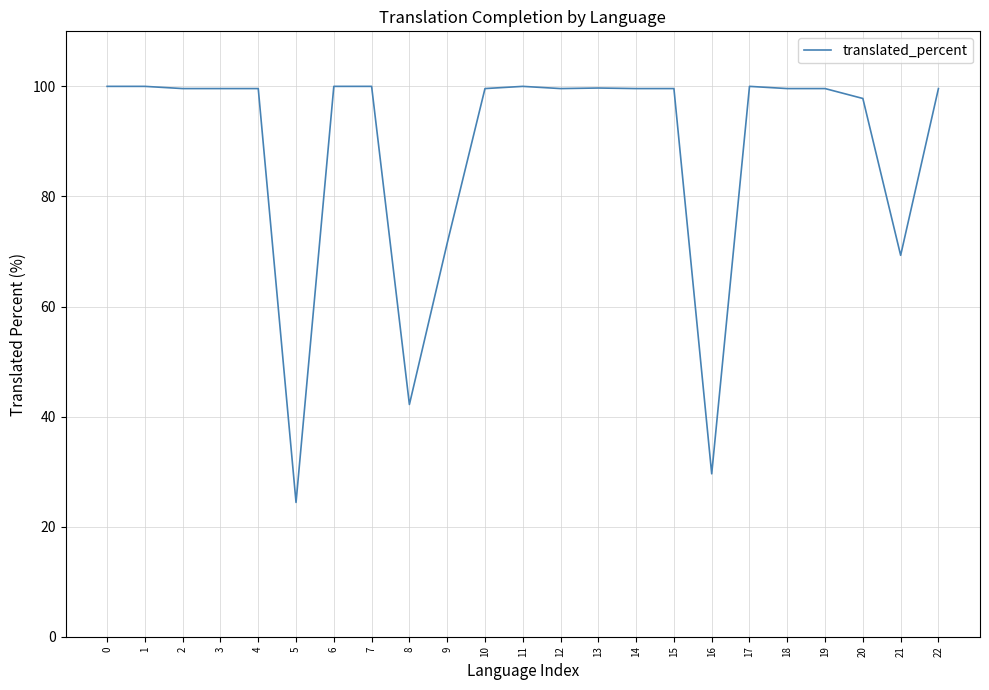

Is it true that the value at 18 is 99.6?

True